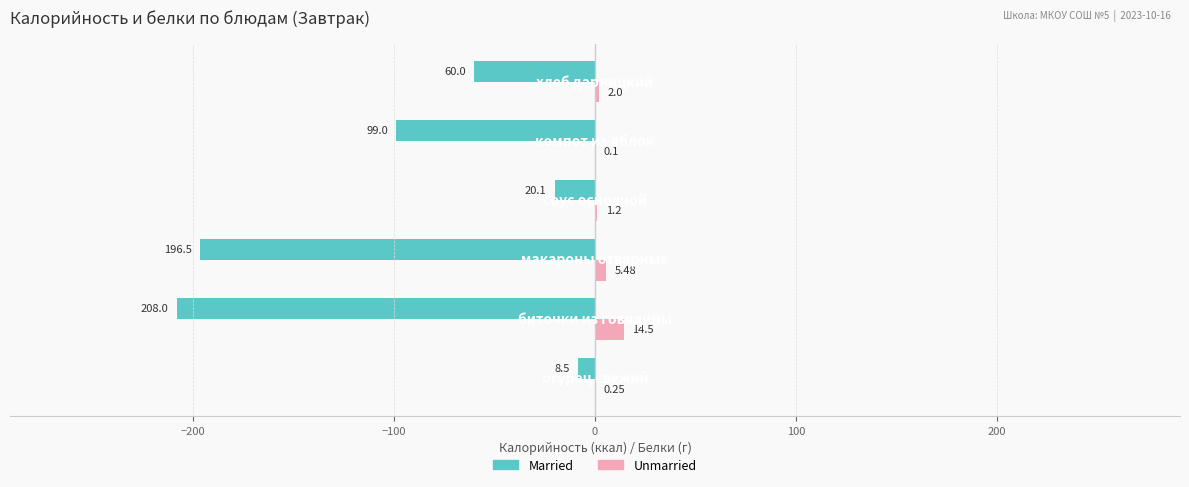

How many categories are shown in the chart?

6